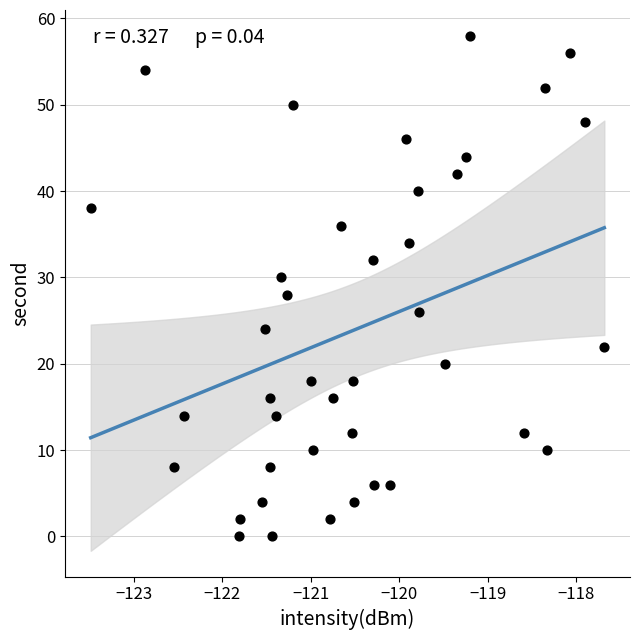

What is the range of Y values (max minus min)?

58